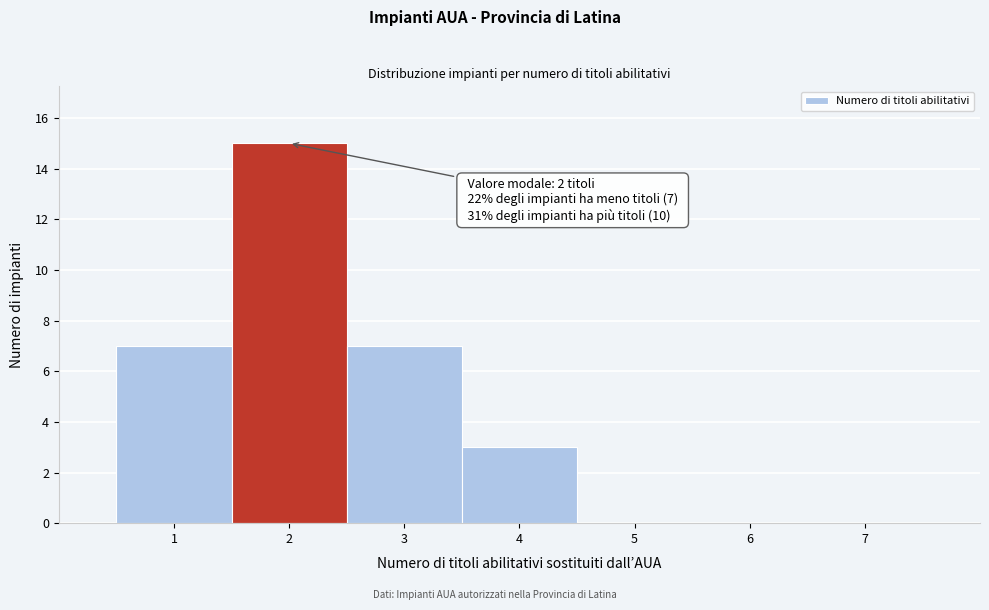

Over which range of the x-axis is the bar tallest?

1.5 to 2.5